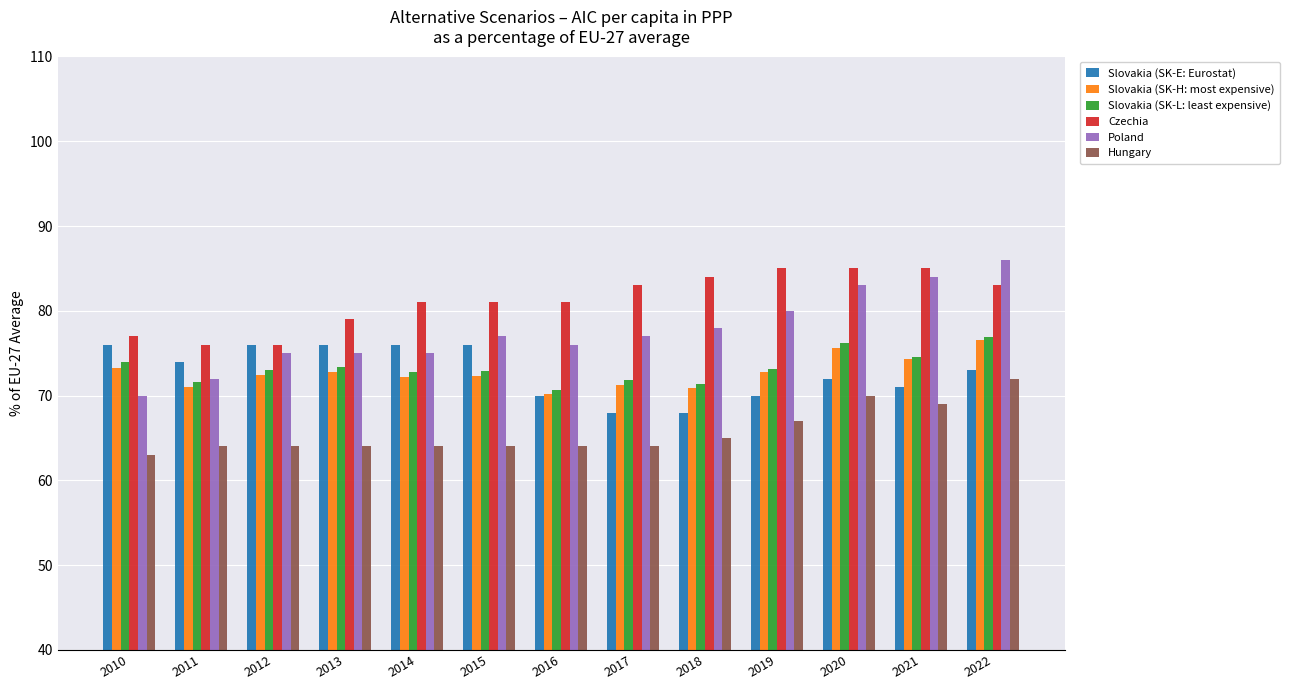

Is it true that Slovakia (SK-H: most expensive) equals 26.2 at 2016?

False